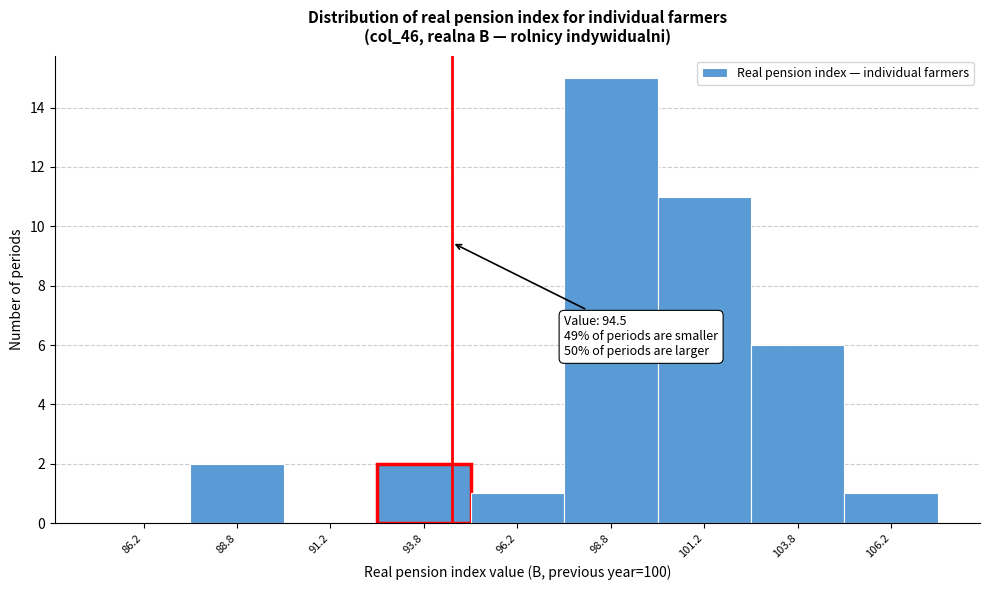

Over which range of the x-axis is the bar tallest?

97.5 to 100.0